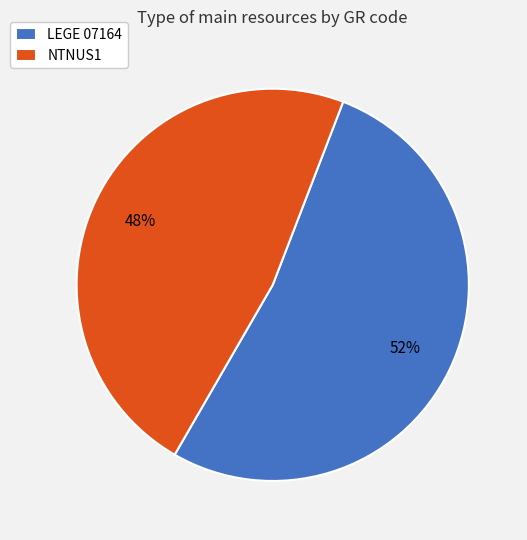

Is the sum of NTNUS1 and LEGE 07164 greater than half?

Yes